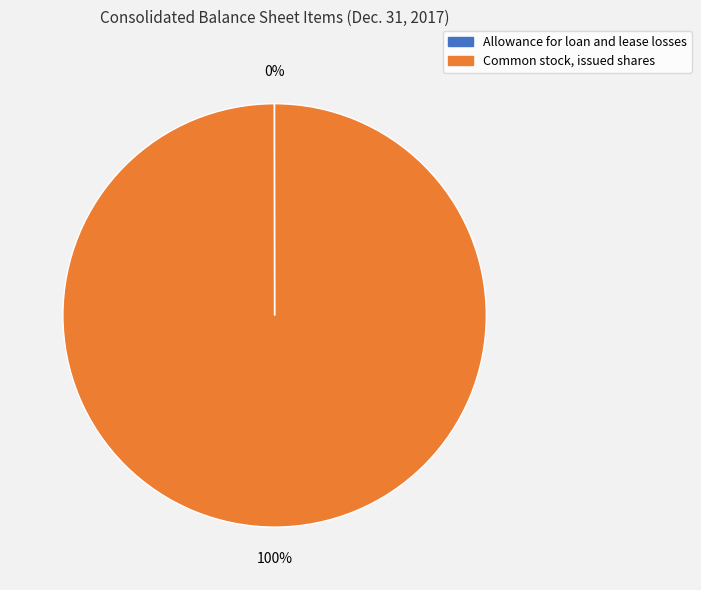

To the nearest percent, what percentage of the pie is Common stock, issued shares?

100%